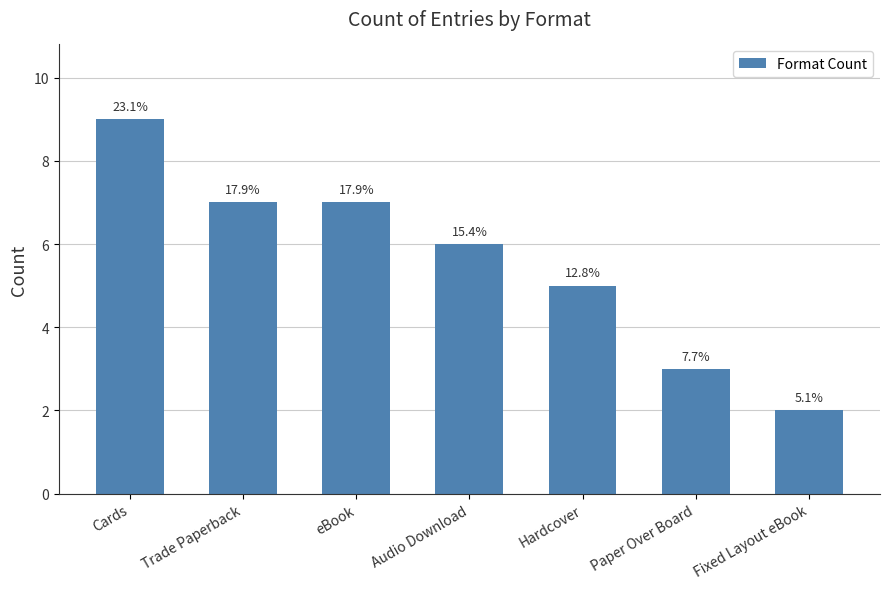

Rank the categories by value from highest to lowest.

Cards, Trade Paperback, eBook, Audio Download, Hardcover, Paper Over Board, Fixed Layout eBook